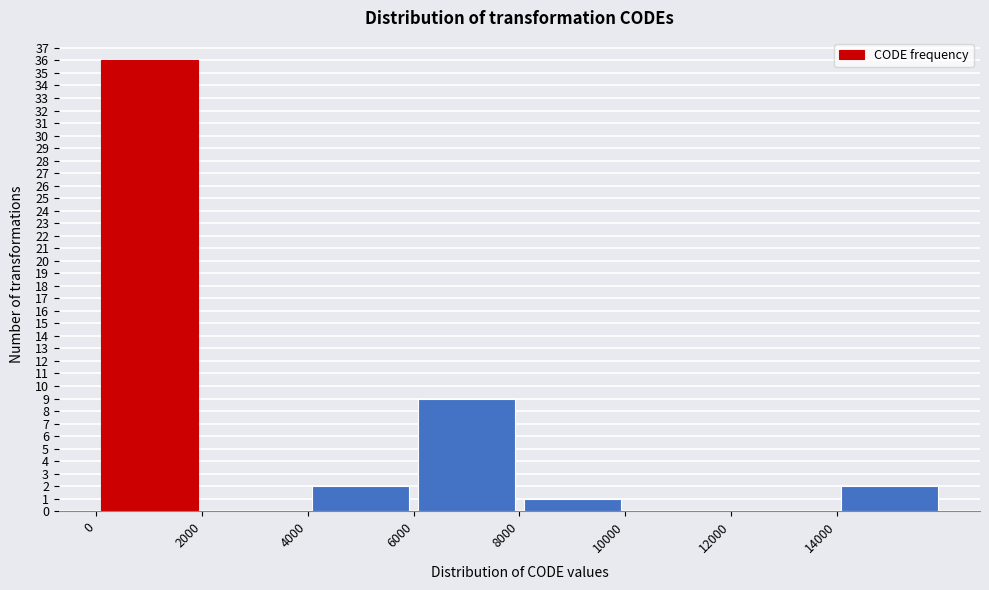

Reading left to right, list every bar in this chart as the range it spans on the x-axis followed by its height. The values are not printed on the chart, so give them approximately, as read against the axis.

0 to 2000: 36
2000 to 4000: 0
4000 to 6000: 2
6000 to 8000: 9
8000 to 10000: 1
10000 to 12000: 0
12000 to 14000: 0
14000 to 16000: 2